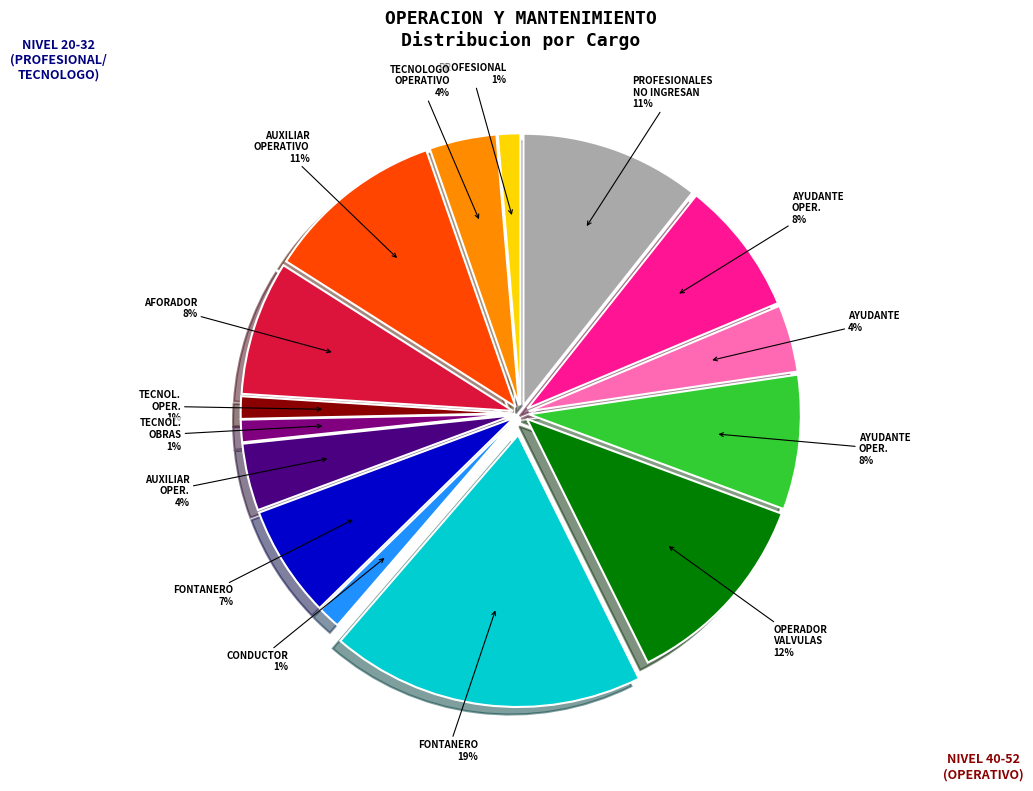

Does any single category account for the majority?

No